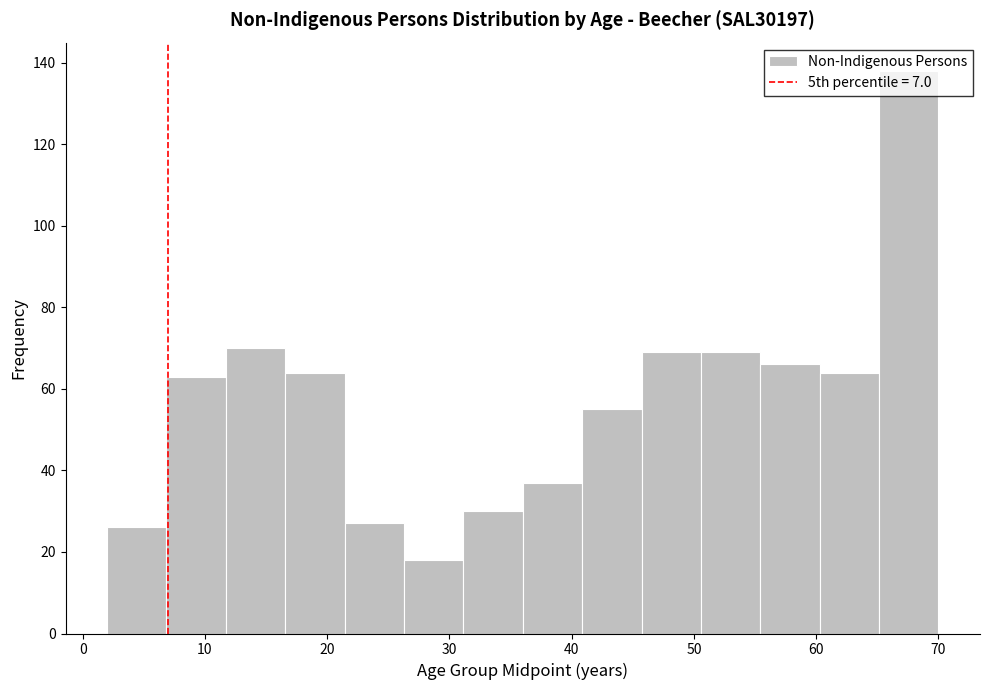

What is the height of the bar covering 7 to 12 on the x-axis? Neither the bar edges nor the heights are printed on the chart, so give them approximately, as read against the axes.

64